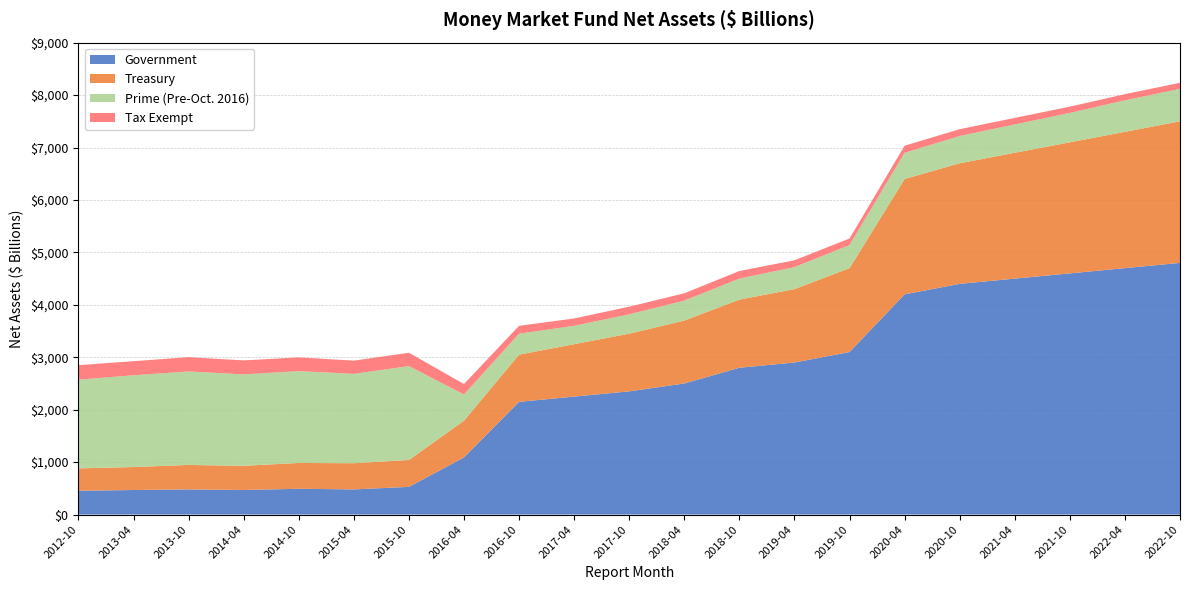

Reading left to right, extract all data points from this chart.

Government: 2012-10=453.9	2013-04=468.5	2013-10=479.8	2014-04=468.8	2014-10=491.8	2015-04=480.0	2015-10=528.2	2016-04=1090.0	2016-10=2150.0	2017-04=2250.0	2017-10=2350.0	2018-04=2500.0	2018-10=2800.0	2019-04=2900.0	2019-10=3100.0	2020-04=4200.0	2020-10=4400.0	2021-04=4500.0	2021-10=4600.0	2022-04=4700.0	2022-10=4800.0
Treasury: 2012-10=427.0	2013-04=438.2	2013-10=467.0	2014-04=461.0	2014-10=492.6	2015-04=499.4	2015-10=512.9	2016-04=700.0	2016-10=900.0	2017-04=1000.0	2017-10=1100.0	2018-04=1200.0	2018-10=1300.0	2019-04=1400.0	2019-10=1600.0	2020-04=2200.0	2020-10=2300.0	2021-04=2400.0	2021-10=2500.0	2022-04=2600.0	2022-10=2700.0
Prime (Pre-Oct. 2016): 2012-10=1691.7	2013-04=1750.4	2013-10=1782.4	2014-04=1743.2	2014-10=1751.5	2015-04=1704.2	2015-10=1790.9	2016-04=500.0	2016-10=400.0	2017-04=350.0	2017-10=370.0	2018-04=380.0	2018-10=400.0	2019-04=420.0	2019-10=440.0	2020-04=500.0	2020-10=520.0	2021-04=540.0	2021-10=560.0	2022-04=600.0	2022-10=620.0
Tax Exempt: 2012-10=277.4	2013-04=268.1	2013-10=273.1	2014-04=267.4	2014-10=261.5	2015-04=252.2	2015-10=254.0	2016-04=200.0	2016-10=150.0	2017-04=140.0	2017-10=145.0	2018-04=140.0	2018-10=145.0	2019-04=130.0	2019-10=125.0	2020-04=135.0	2020-10=130.0	2021-04=125.0	2021-10=120.0	2022-04=118.0	2022-10=115.0